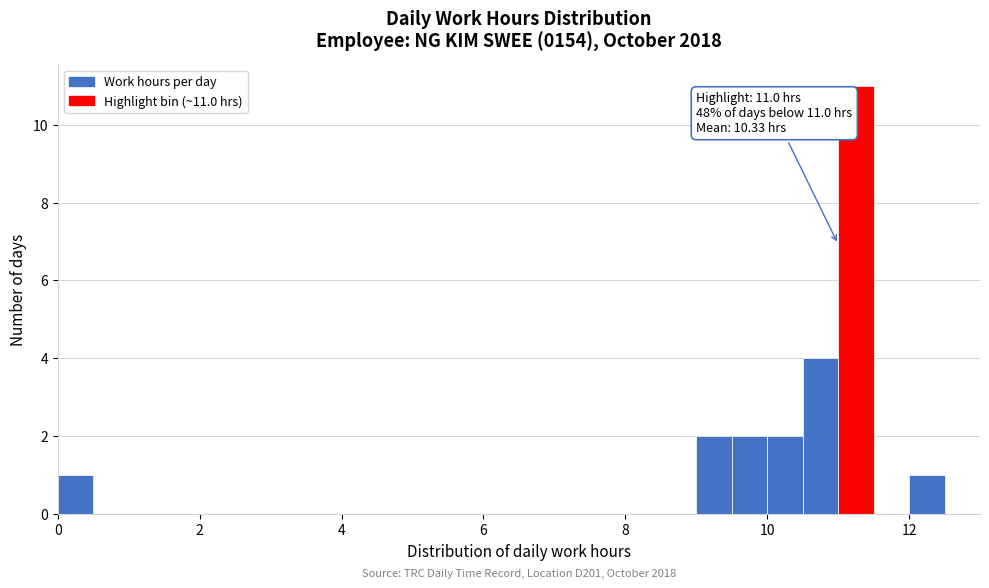

Read against the x-axis, roughly where is the centre of the tallest bar?

11.2